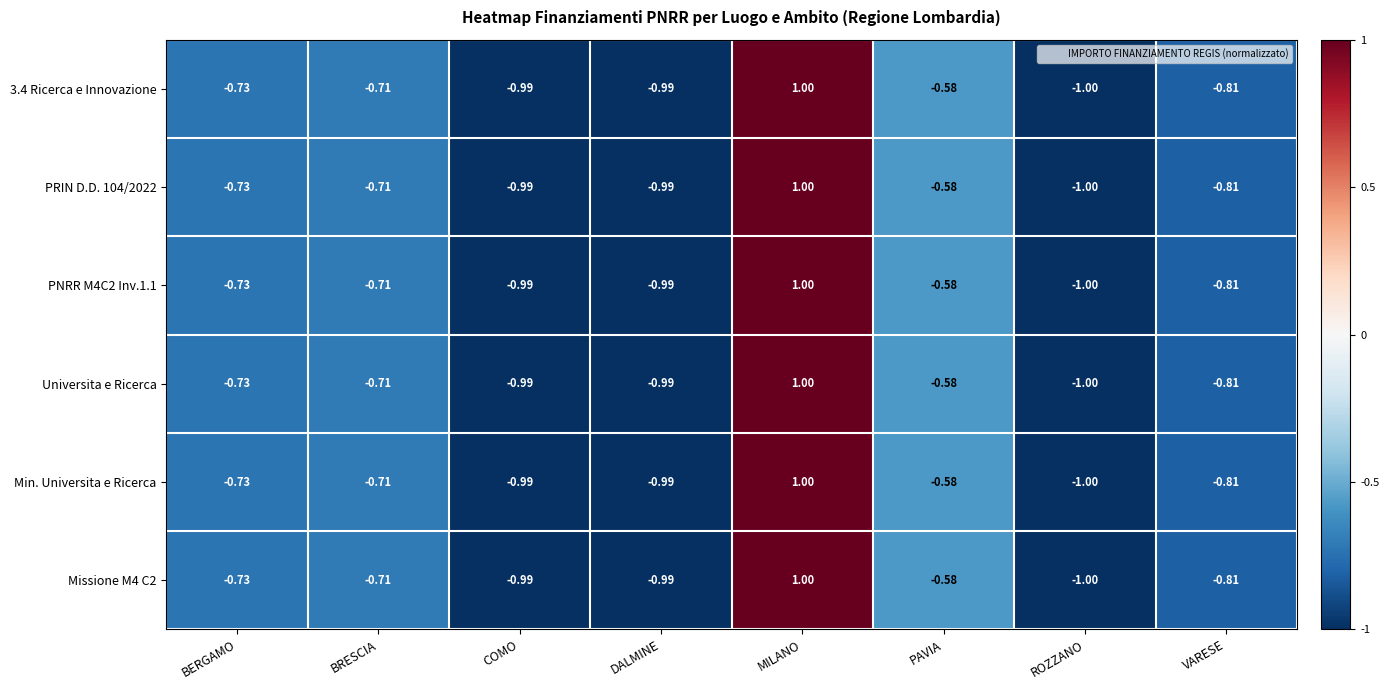

What is the greatest value displayed?

1.0